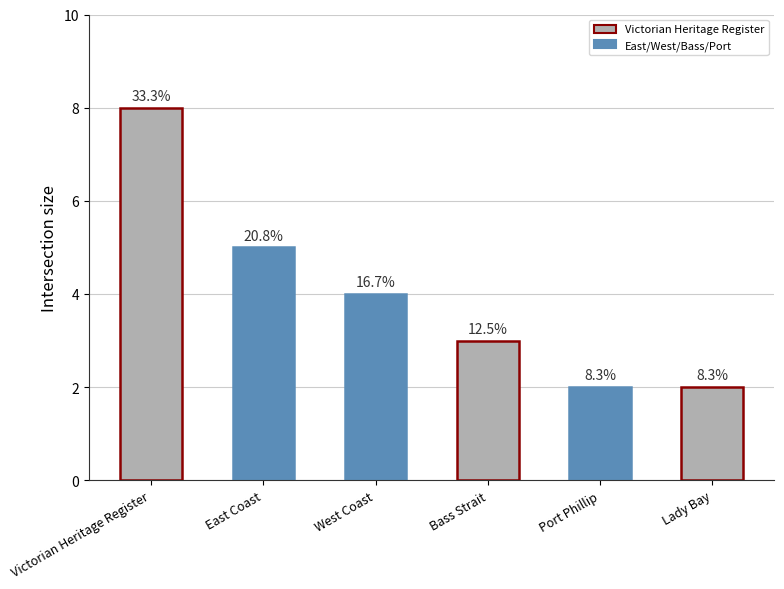

Does the chart contain any negative values?

No